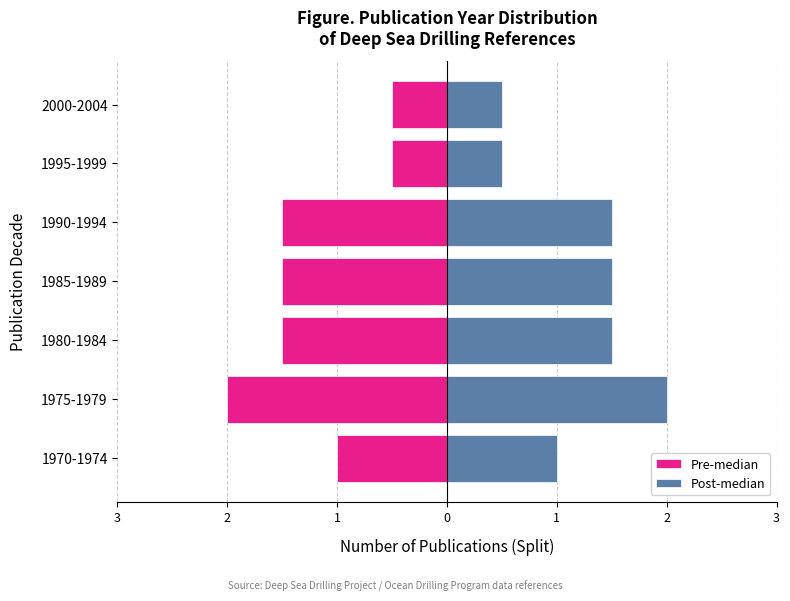

What is the greatest value displayed?

2.0